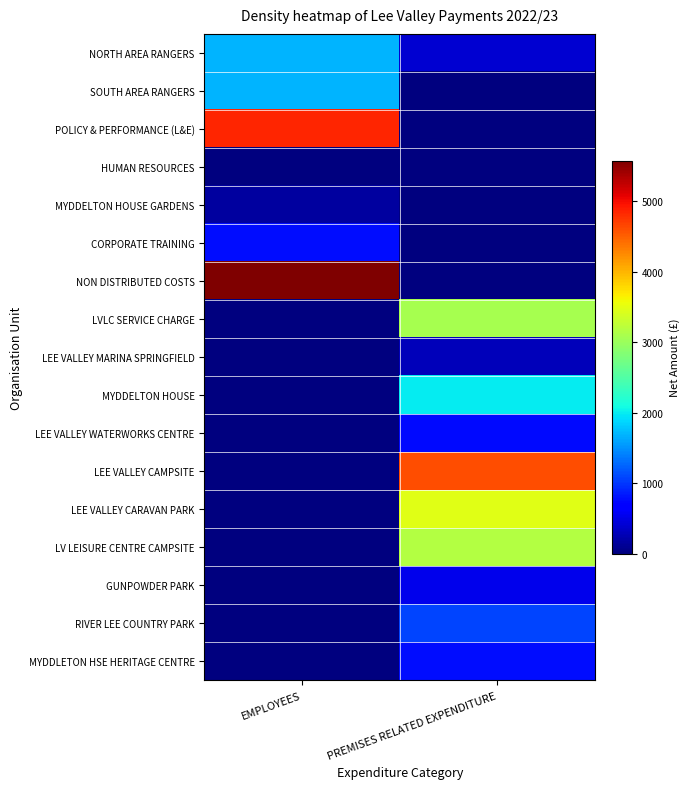

List the series in order of their peak value, highest first.

NON DISTRIBUTED COSTS, POLICY & PERFORMANCE (L&E), LEE VALLEY CAMPSITE, LEE VALLEY CARAVAN PARK, LV LEISURE CENTRE CAMPSITE, LVLC SERVICE CHARGE, MYDDELTON HOUSE, NORTH AREA RANGERS, SOUTH AREA RANGERS, RIVER LEE COUNTRY PARK, MYDDLETON HSE HERITAGE CENTRE, CORPORATE TRAINING, LEE VALLEY WATERWORKS CENTRE, GUNPOWDER PARK, LEE VALLEY MARINA SPRINGFIELD, MYDDELTON HOUSE GARDENS, HUMAN RESOURCES